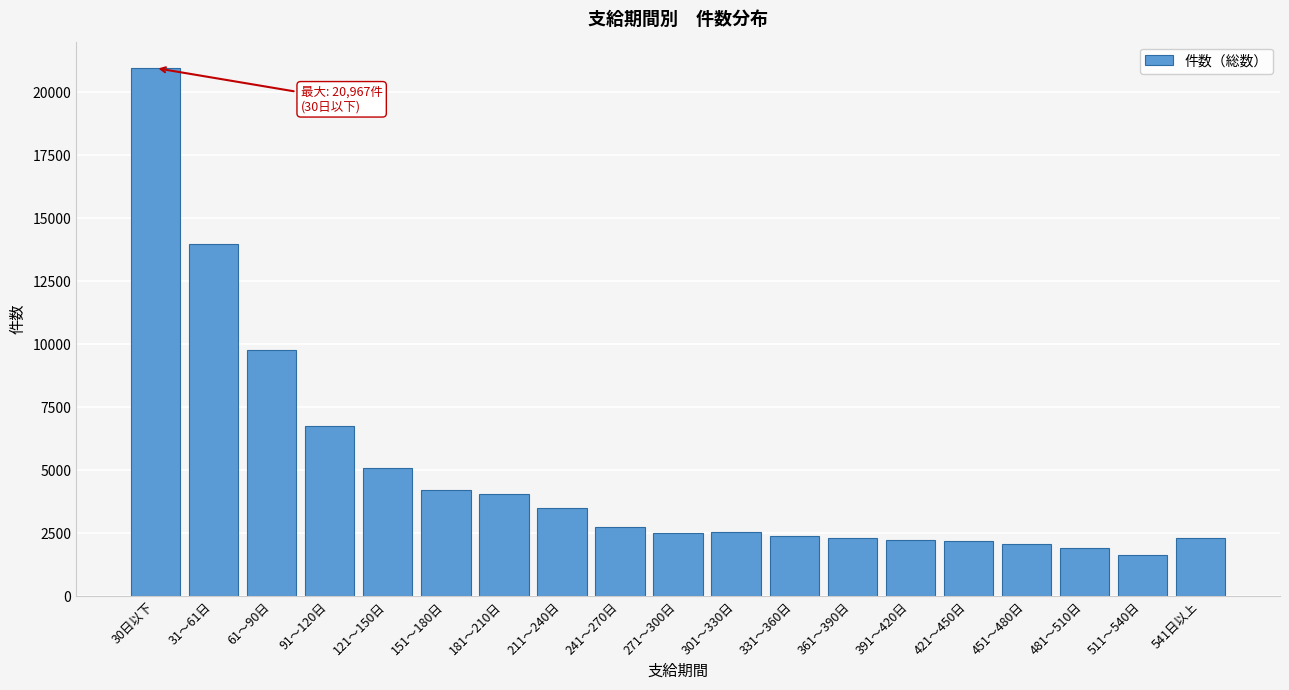

What is the value of the 13th bar from the left?

2297